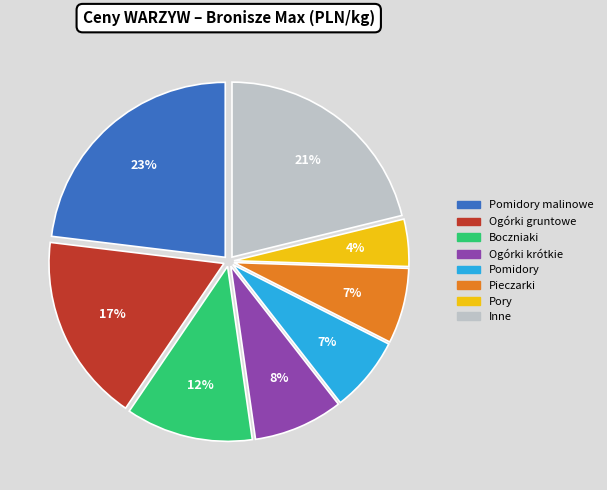

Count the number of slices in the pie.

8